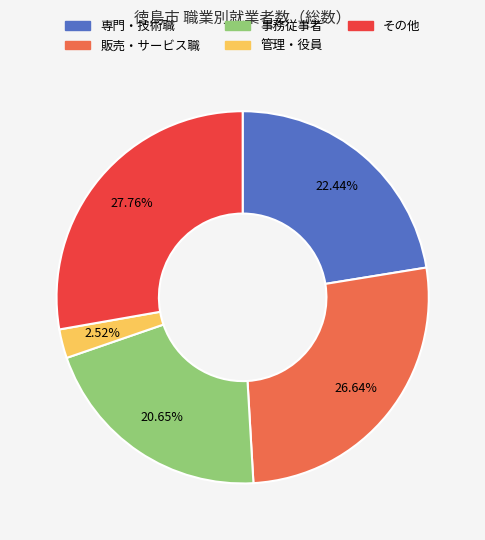

Is there any slice that represents more than half of the pie?

No